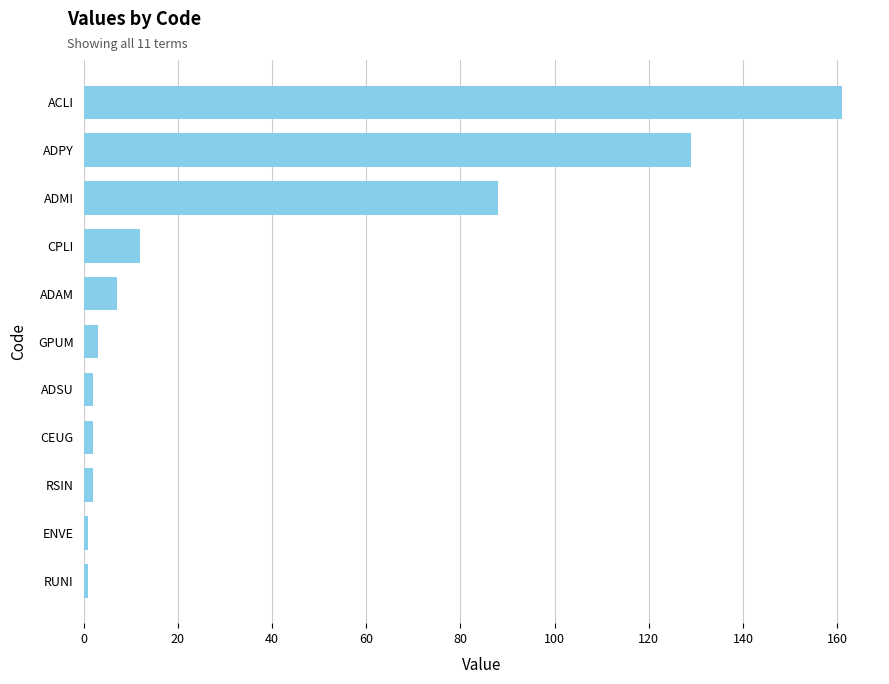

The chart shows a value of 7 at ADAM. True or false?

True